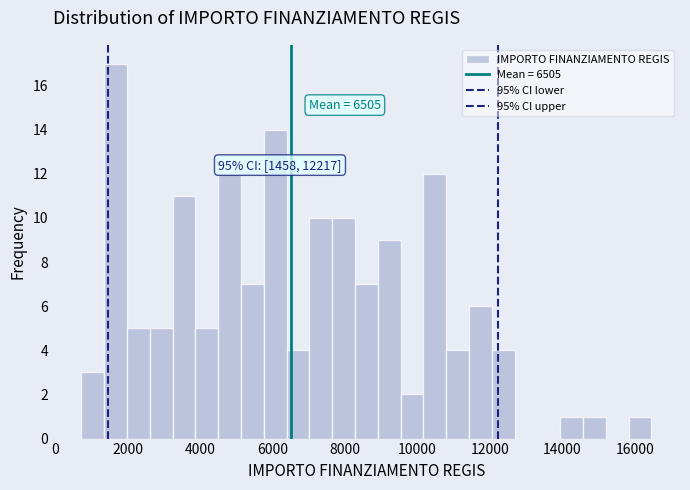

Read against the x-axis, roughly where is the centre of the tallest bar?

1600